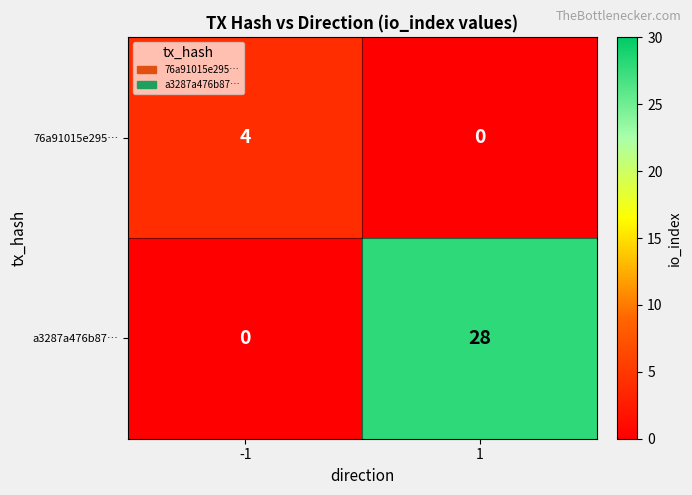

What is the total value across all series at -1?

4